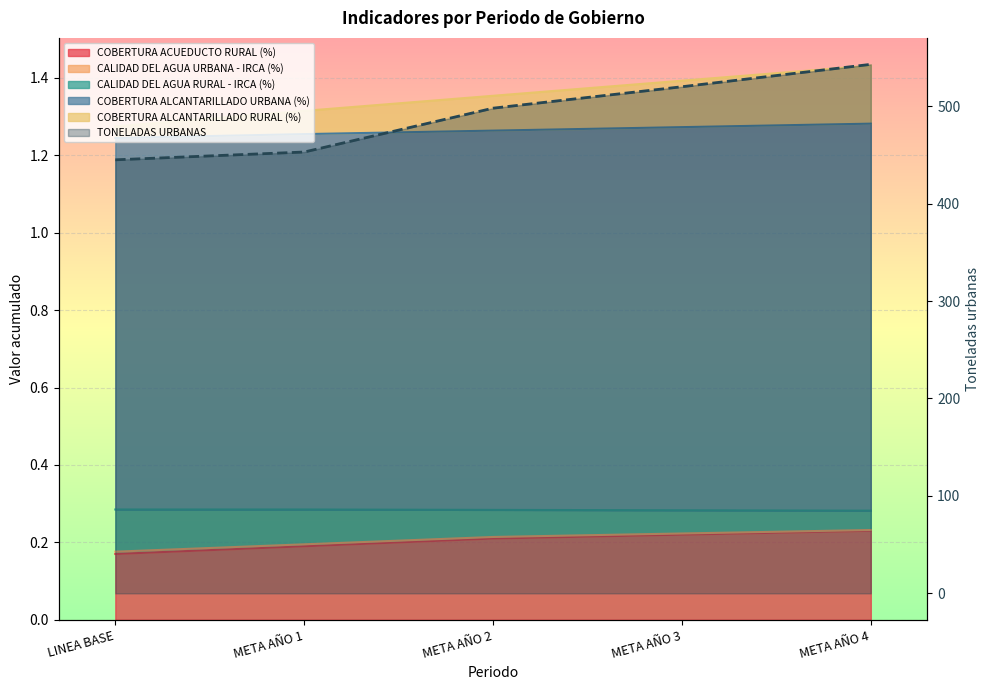

Count the number of data series in this chart.

6